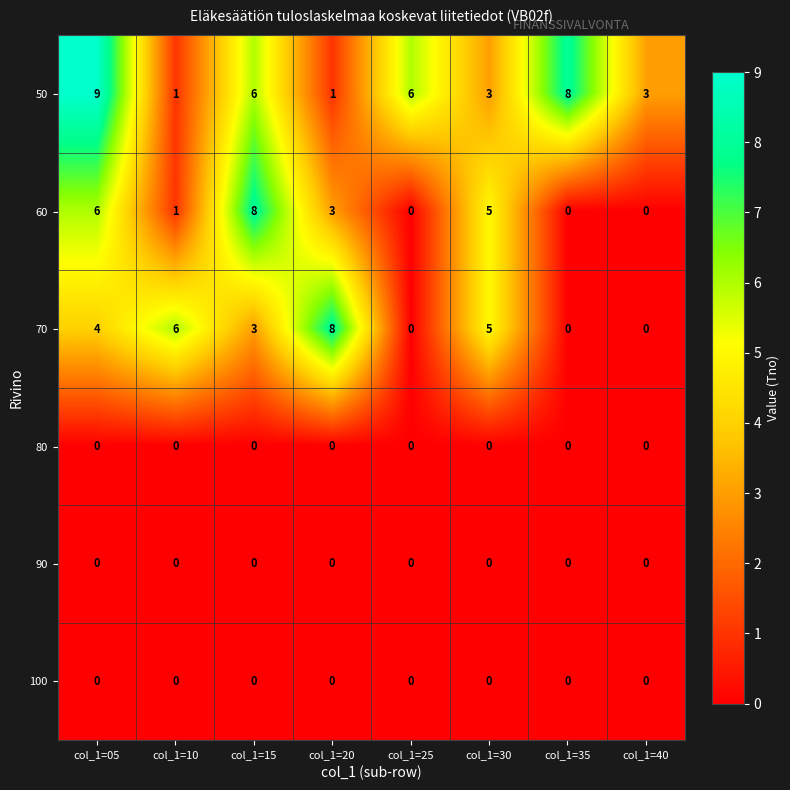

Count the number of data series in this chart.

6